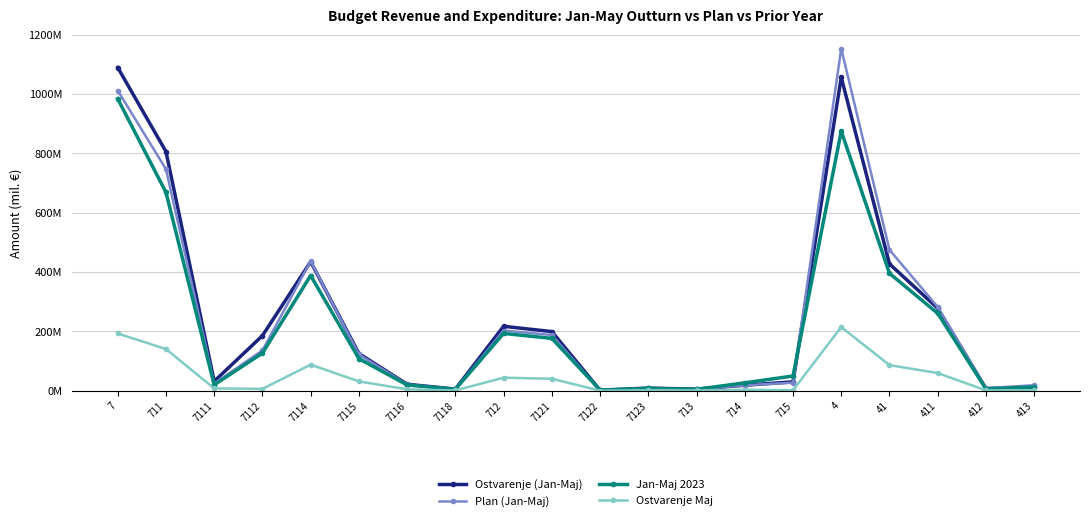

Is it true that Plan (Jan-Maj) equals 1153207375.2 at 4?

True